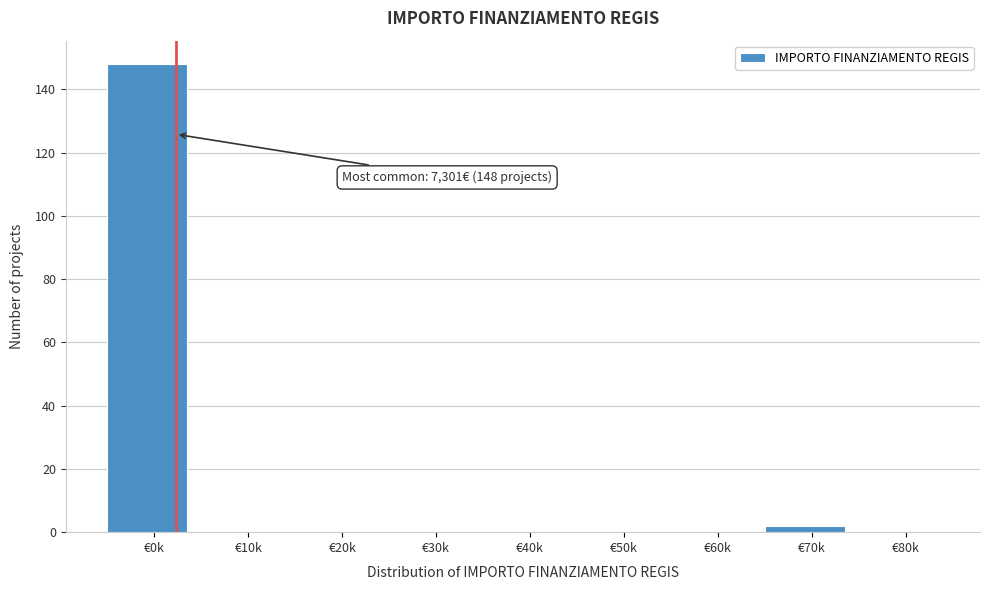

Reading left to right, what are all the values shown in this chart?

€0k=148	€10k=0	€20k=0	€30k=0	€40k=0	€50k=0	€60k=0	€70k=2	€80k=0